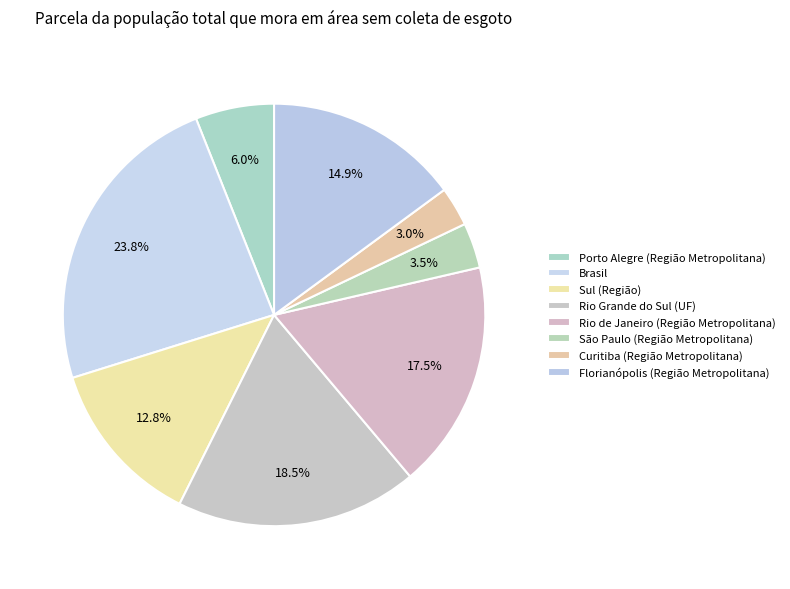

How many slices are in this pie chart?

8